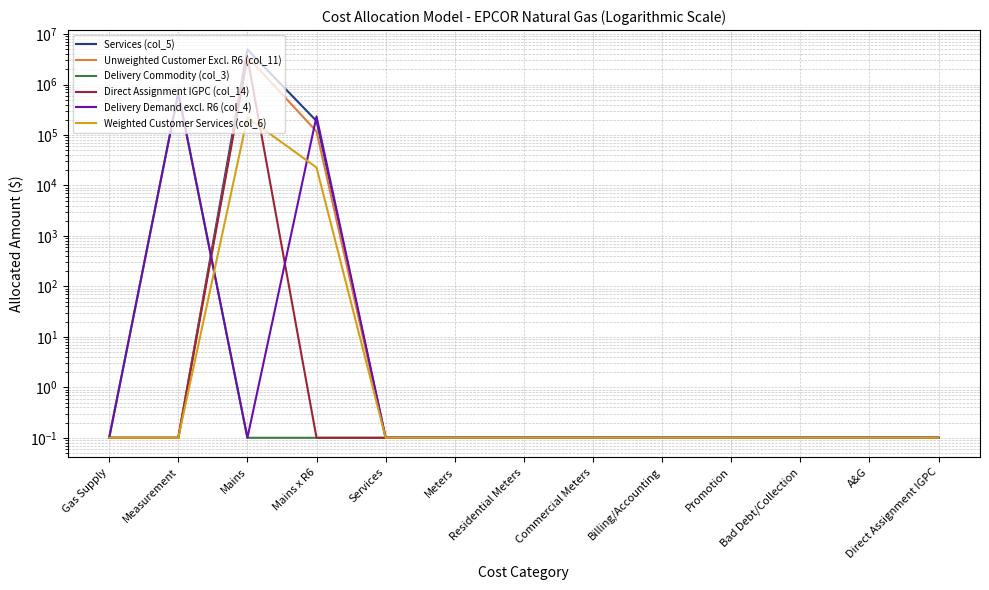

Count the number of data series in this chart.

6